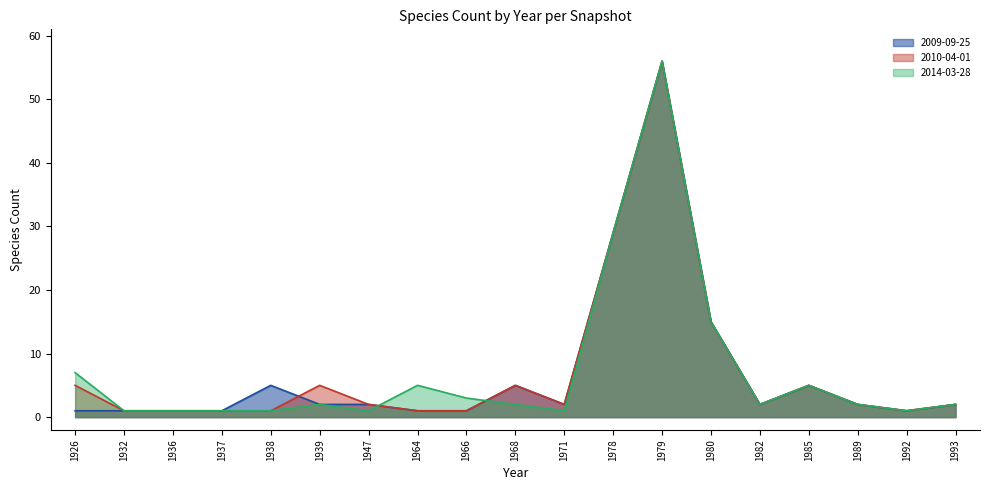

At which label does 2014-03-28 first exceed 2?

1926